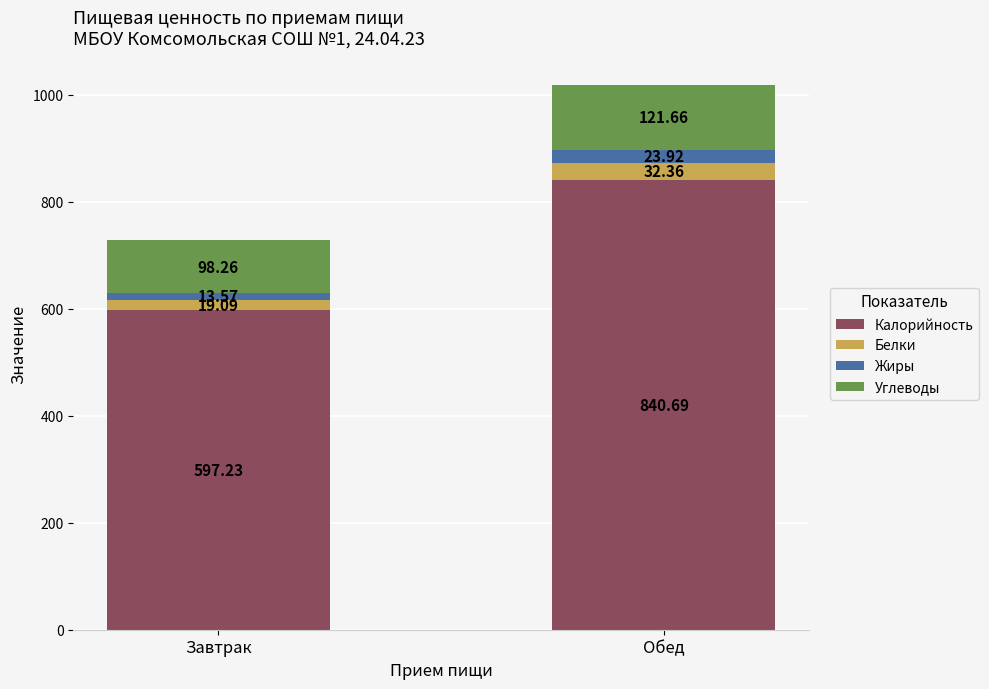

At which label does Калорийность reach its minimum?

Завтрак